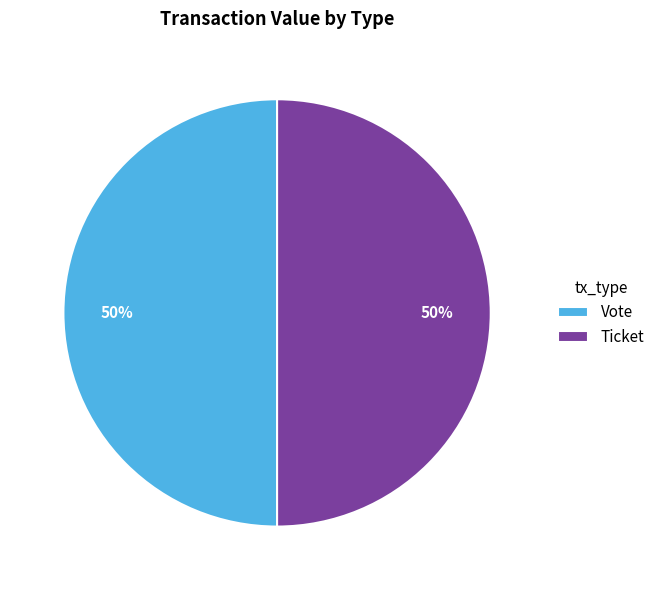

To the nearest percent, what percentage of the pie is Vote?

50%